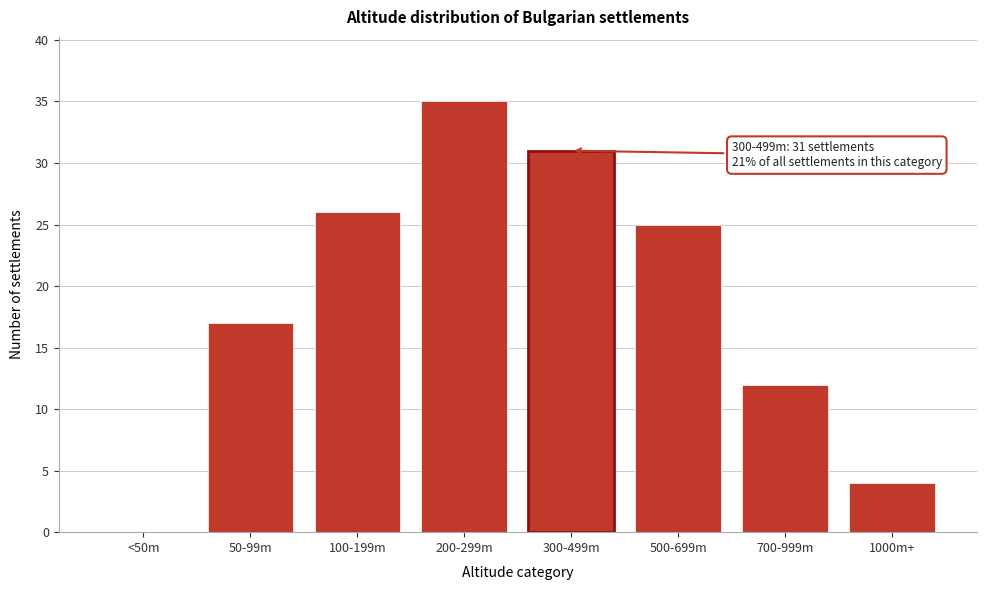

Reading left to right, what are all the values shown in this chart?

<50m=0	50-99m=17	100-199m=26	200-299m=35	300-499m=31	500-699m=25	700-999m=12	1000m+=4